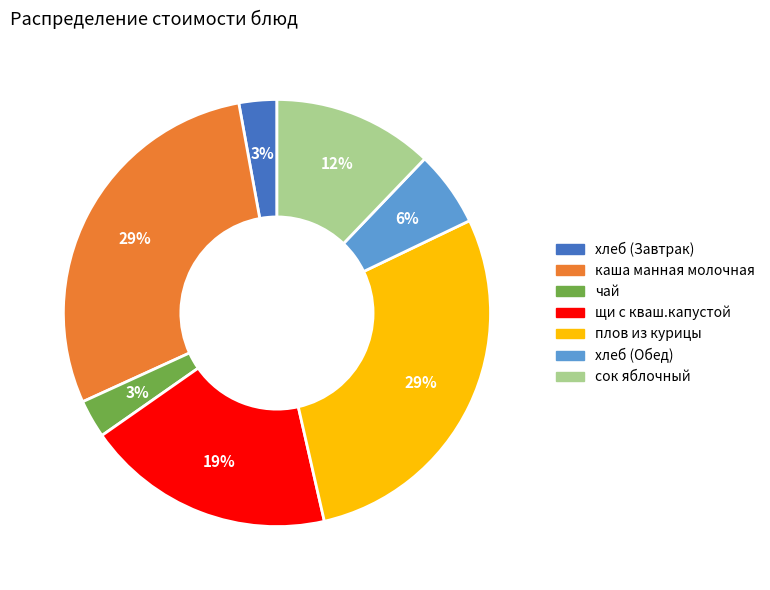

Count the number of slices in the pie.

7